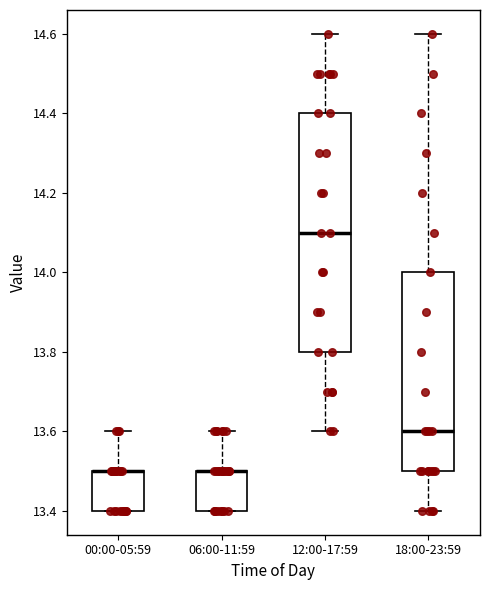

Reading left to right, transcribe this box plot: for each box, give where its median line is, the range the box spans, and where its two whiskers end, as read against the y-axis. The values are not printed on the chart, so give them approximately, as read against the axis.

00:00-05:59: median 13.5 (drawn on the box's upper edge), box 13.4 to 13.5, whiskers 13.4 to 13.6
06:00-11:59: median 13.5 (drawn on the box's upper edge), box 13.4 to 13.5, whiskers 13.4 to 13.6
12:00-17:59: median 14.1, box 13.8 to 14.4, whiskers 13.6 to 14.6
18:00-23:59: median 13.6, box 13.5 to 14.0, whiskers 13.4 to 14.6